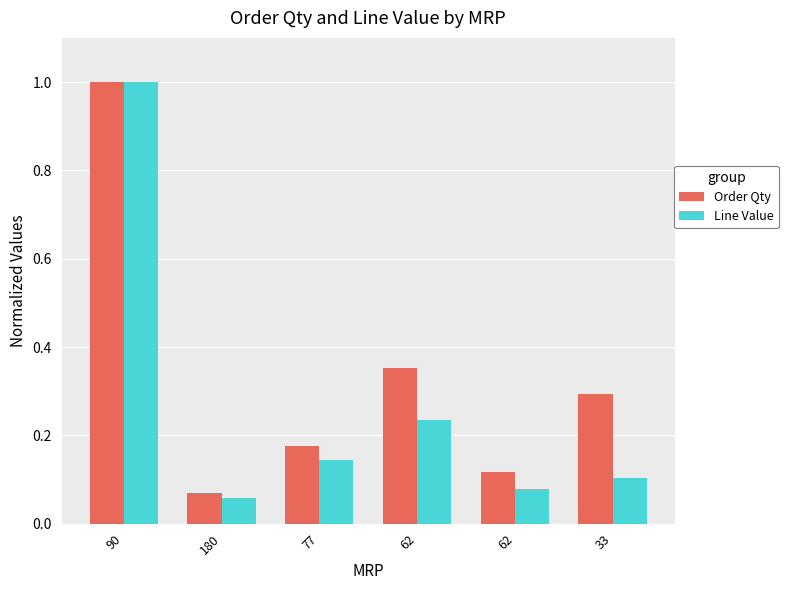

Reading left to right, extract all data points from this chart.

Order Qty: 90=1.0	180=0.1	77=0.2	62=0.4	62=0.1	33=0.3
Line Value: 90=1.0	180=0.1	77=0.1	62=0.2	62=0.1	33=0.1